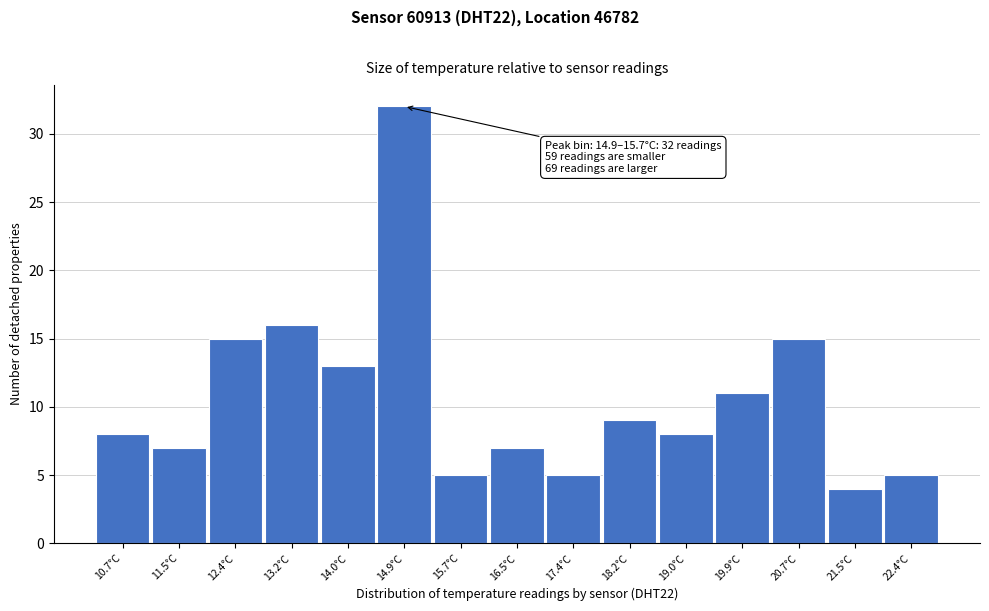

Reading left to right, what are all the values shown in this chart?

10.7°C=8	11.5°C=7	12.4°C=15	13.2°C=16	14.0°C=13	14.9°C=32	15.7°C=5	16.5°C=7	17.4°C=5	18.2°C=9	19.0°C=8	19.9°C=11	20.7°C=15	21.5°C=4	22.4°C=5